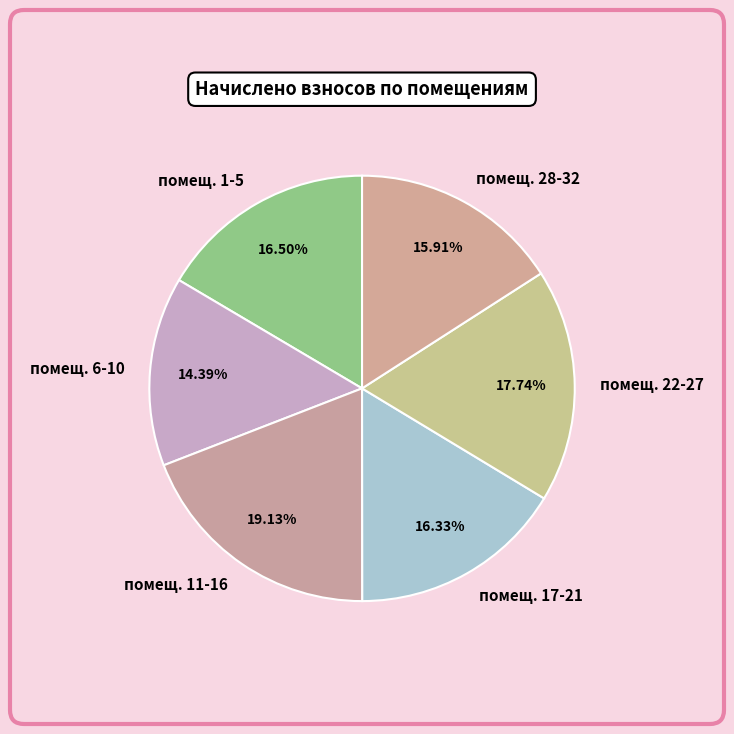

Which slice is the largest?

помещ. 11-16